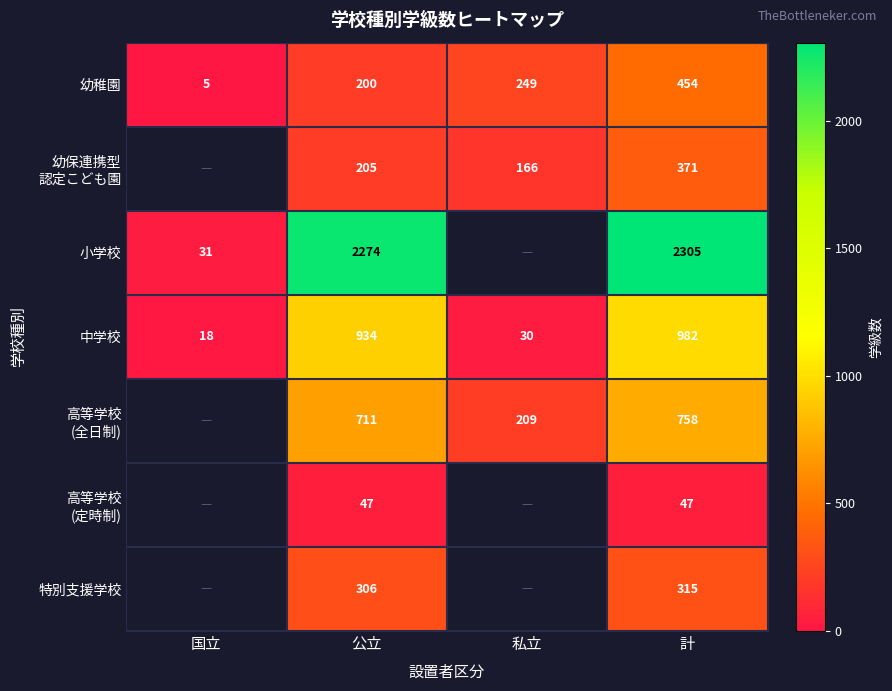

Rank the categories by 幼稚園 value from highest to lowest.

計, 私立, 公立, 国立